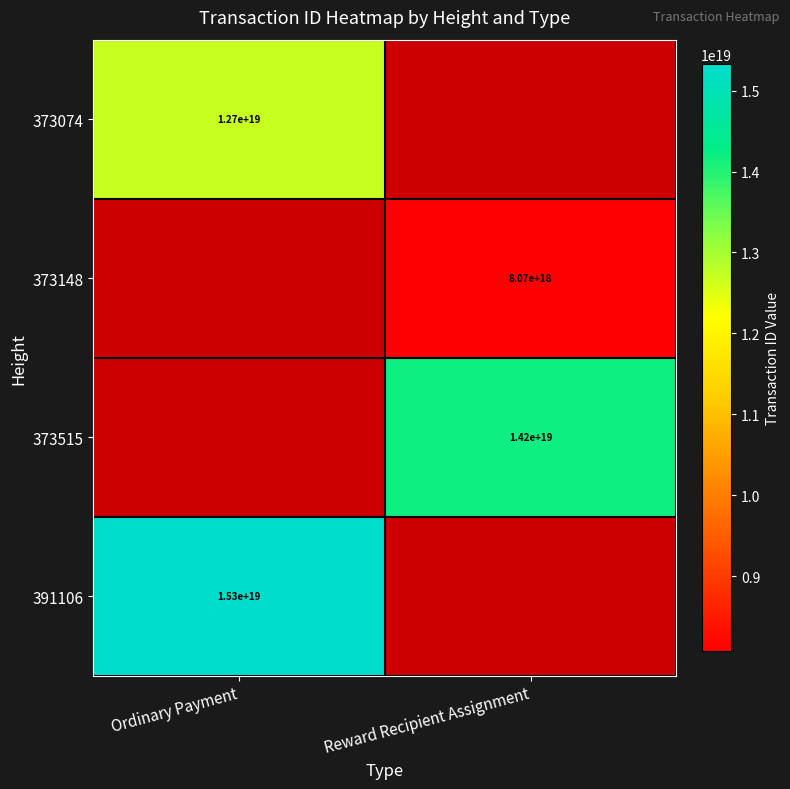

At how many categories does at least one series exceed 12993889965833875456?

2